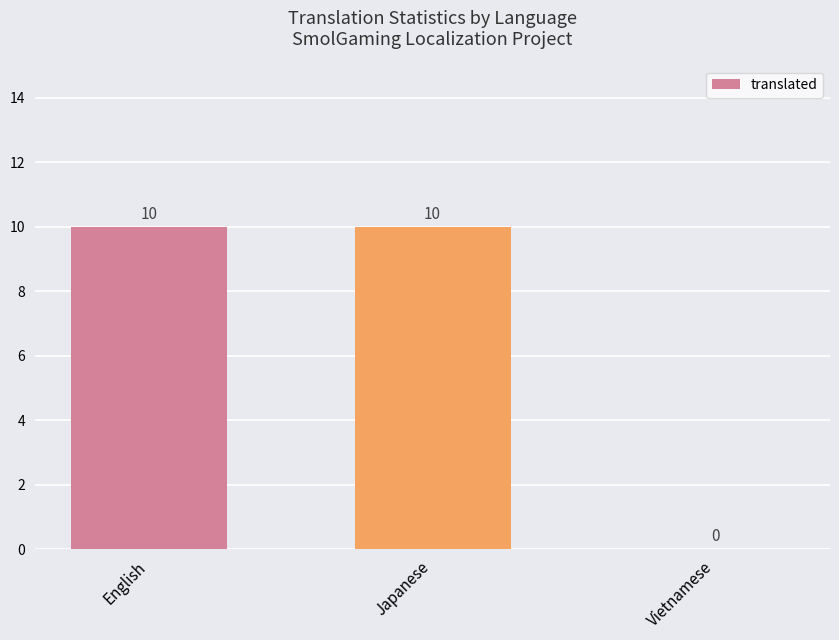

What is the average value?

7